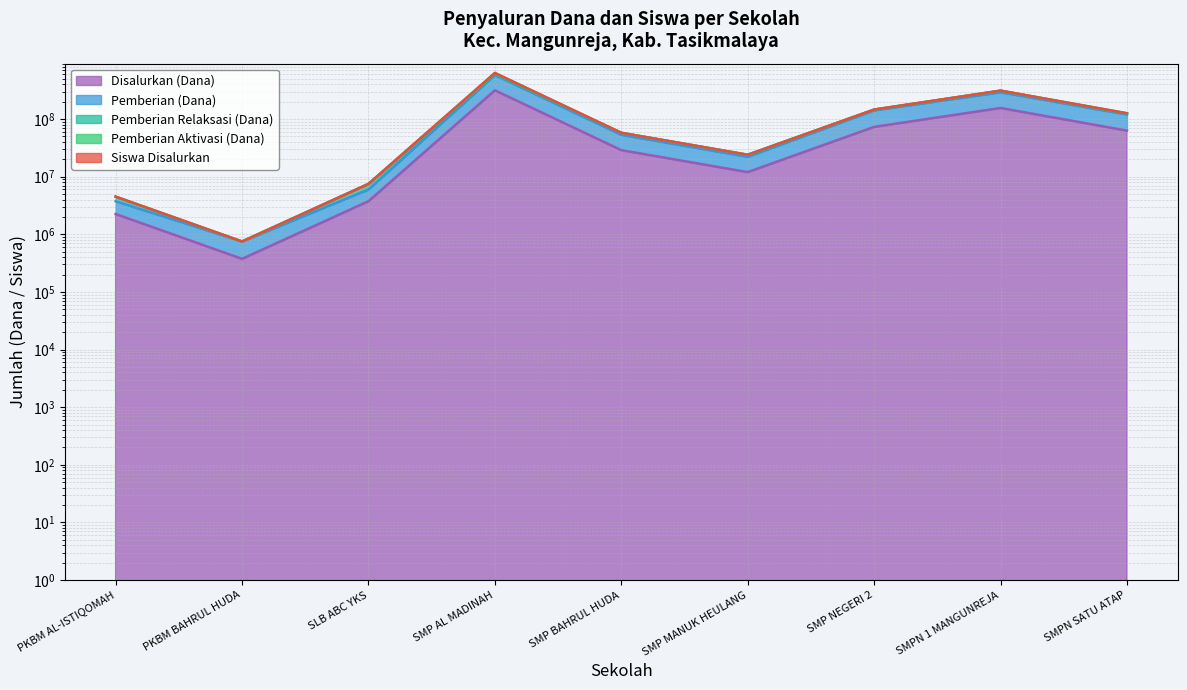

What is the label of the 1st point from the left?

PKBM AL-ISTIQOMAH